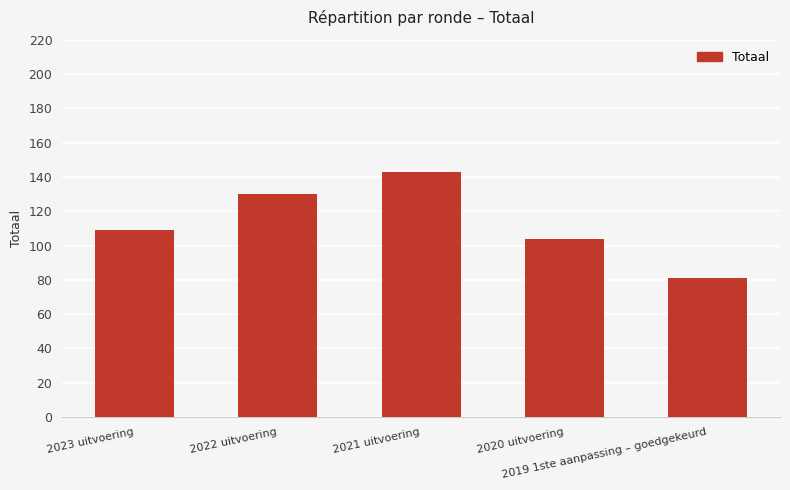

The value at 2022 uitvoering is 42. True or false?

False